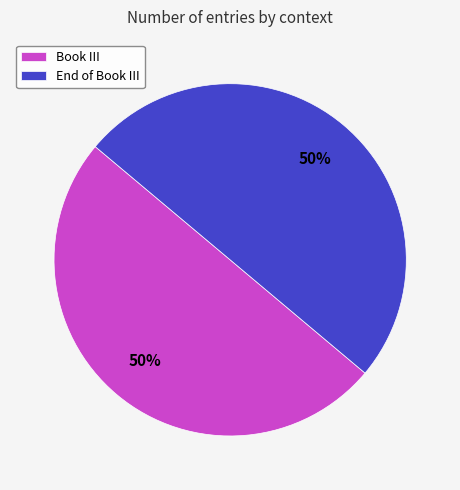

What percentage is the End of Book III slice, to the nearest percent?

50%